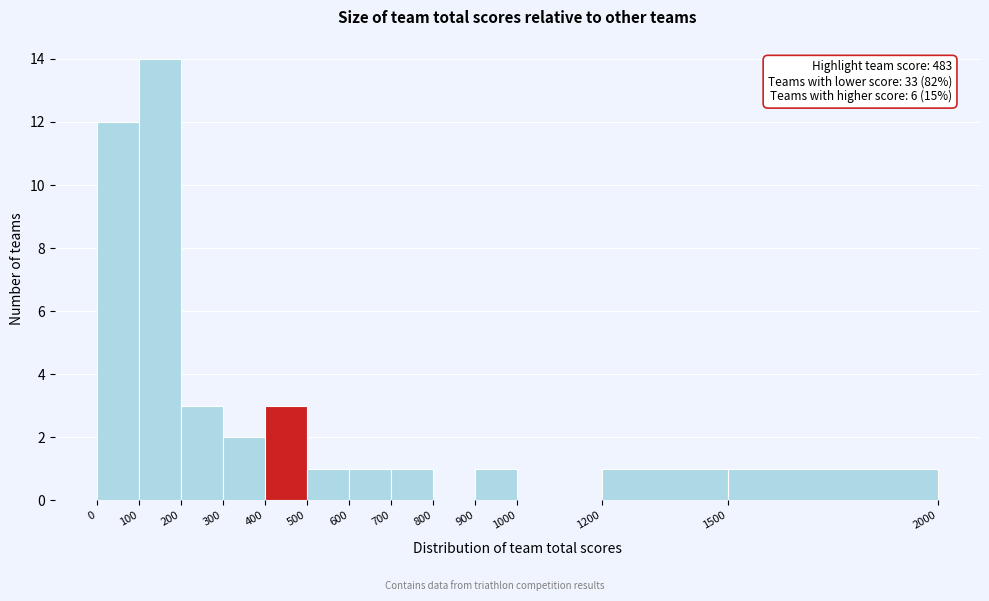

Which range on the x-axis has the tallest bar?

100 to 200